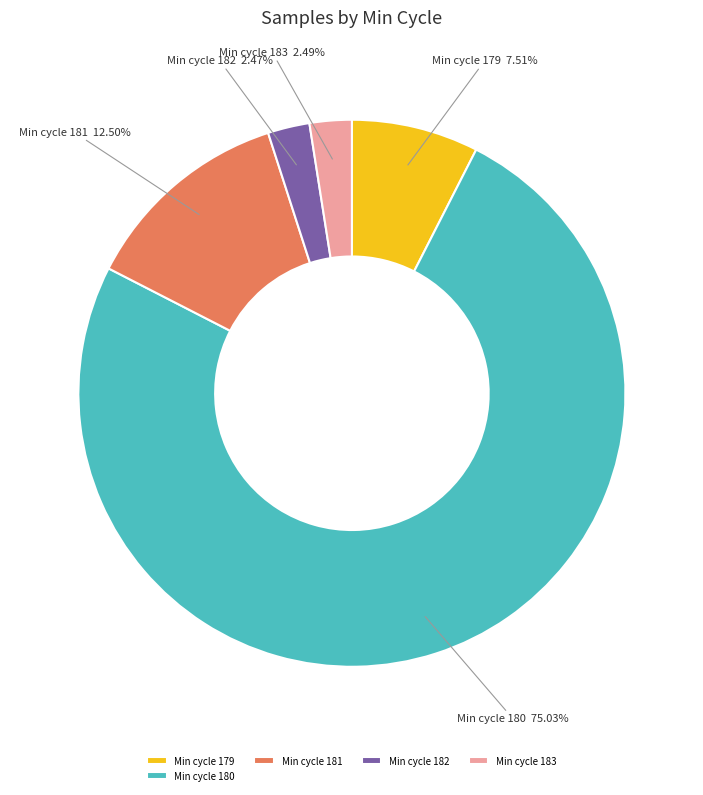

Which category has the biggest portion of the pie?

Min cycle 180